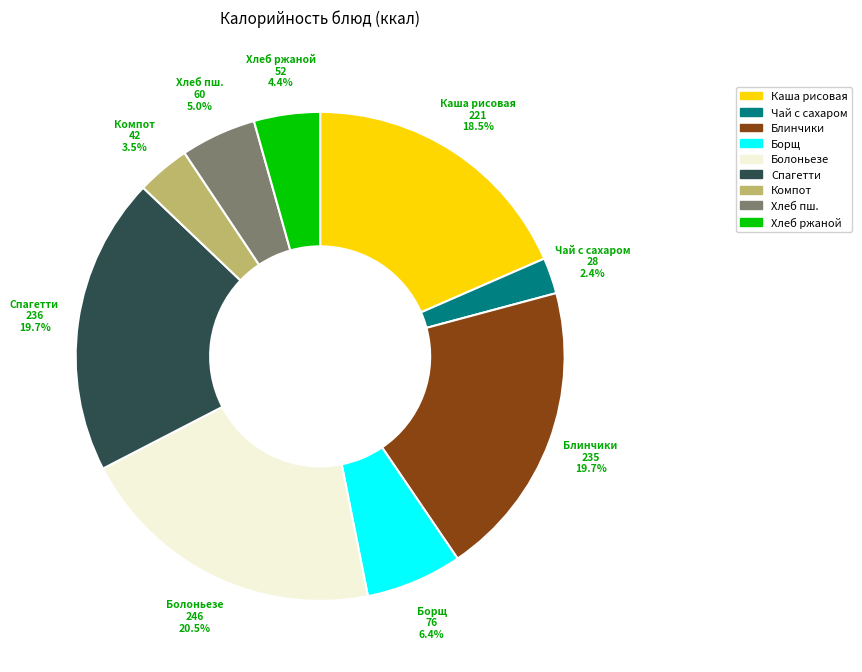

How many segments does this pie chart have?

9